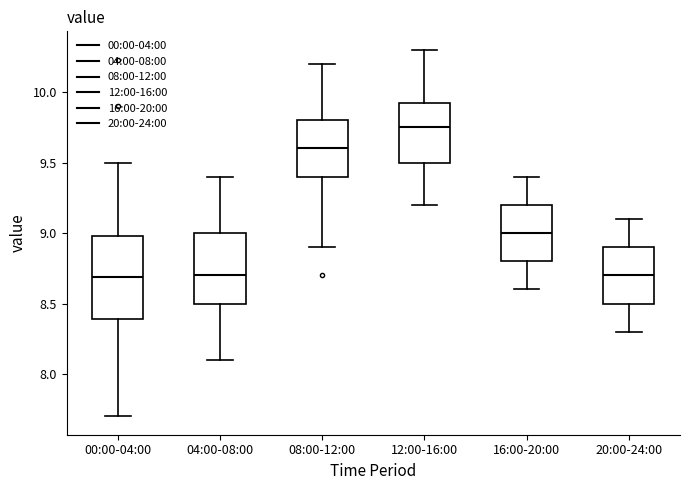

Reading left to right, read every box against the y-axis: the position of its median line, the range the box covers, and the ends of its whiskers. The values are not printed on the chart, so give them approximately, as read against the axis.

00:00-04:00: median 8.70, box 8.40 to 9.00, whiskers 7.70 to 9.50
04:00-08:00: median 8.70, box 8.50 to 9.00, whiskers 8.10 to 9.40
08:00-12:00: median 9.60, box 9.40 to 9.80, whiskers 8.90 to 10.20
12:00-16:00: median 9.75, box 9.50 to 9.95, whiskers 9.20 to 10.30
16:00-20:00: median 9.00, box 8.80 to 9.20, whiskers 8.60 to 9.40
20:00-24:00: median 8.70, box 8.50 to 8.90, whiskers 8.30 to 9.10